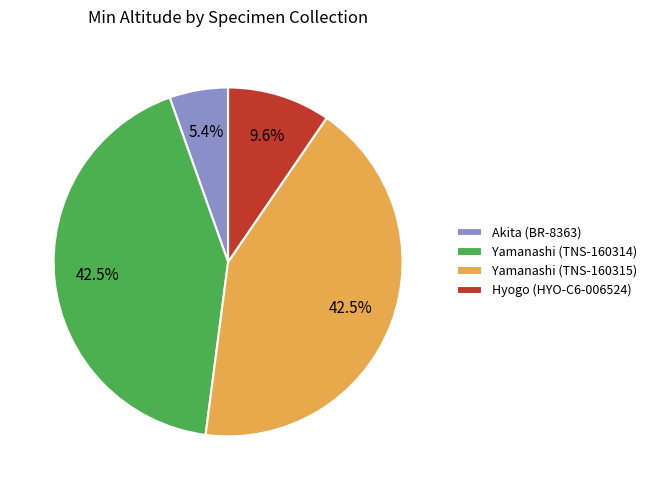

Does Akita (BR-8363) account for over 50% of the chart?

No